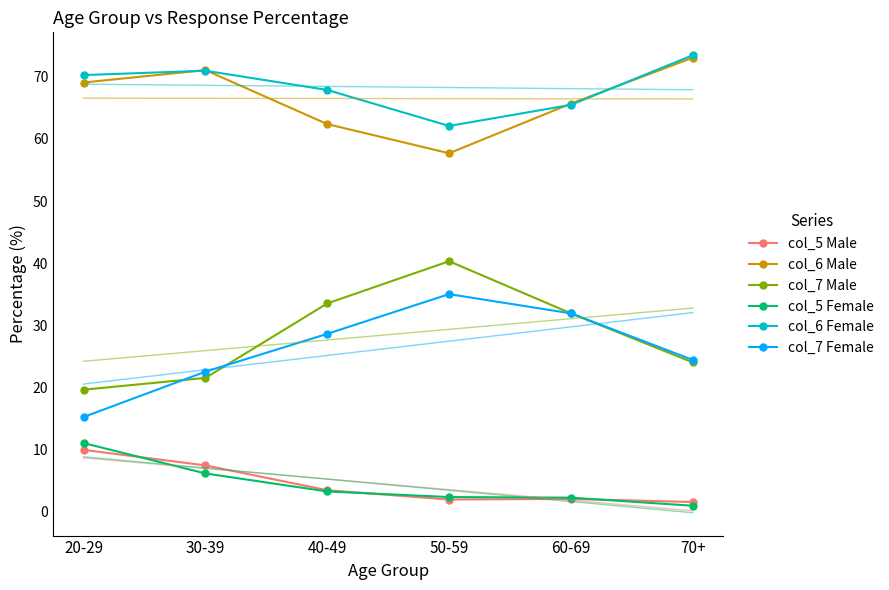

Between 30-39 and 60-69, which series saw the biggest shift?

col_7 Male